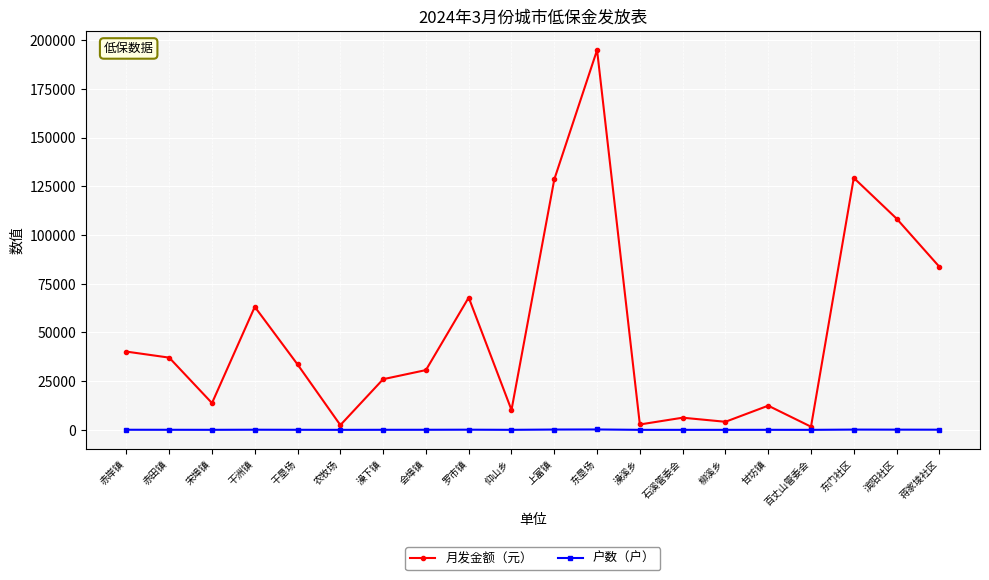

At which label does 户数（户） first exceed 35?

赤岸镇